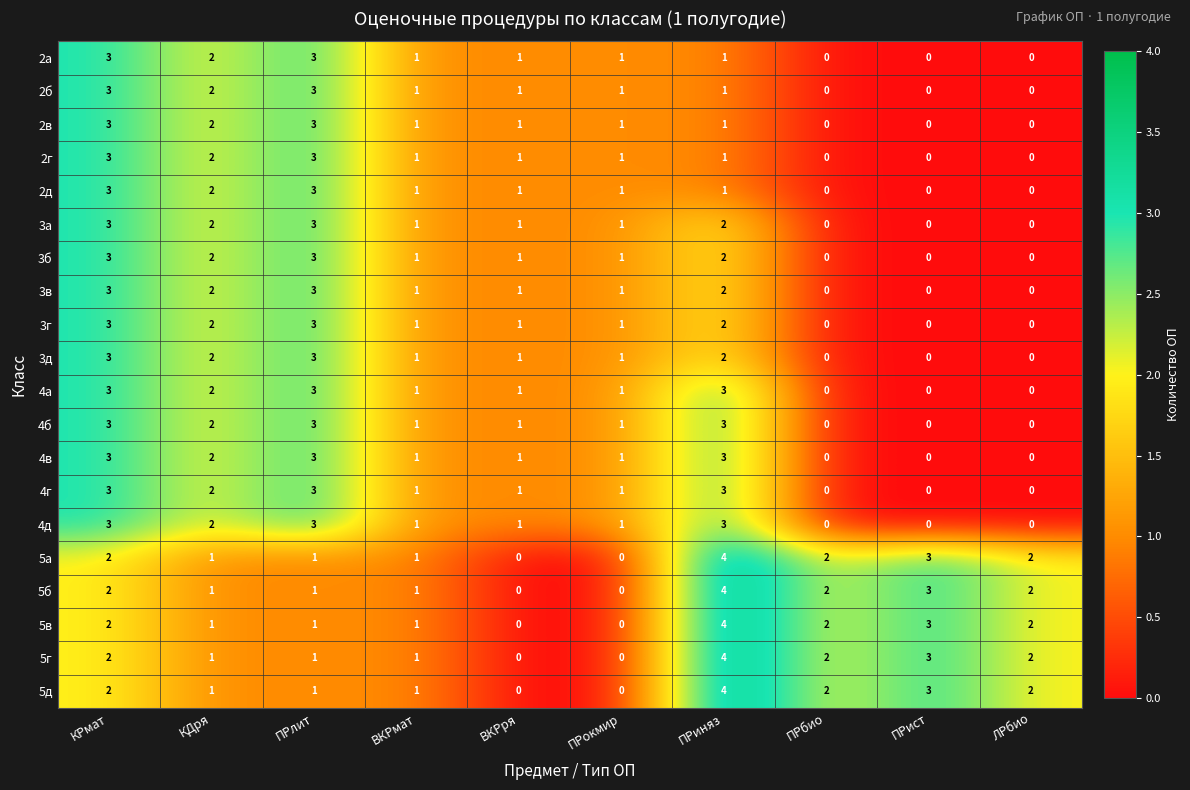

How many categories are shown in the chart?

10